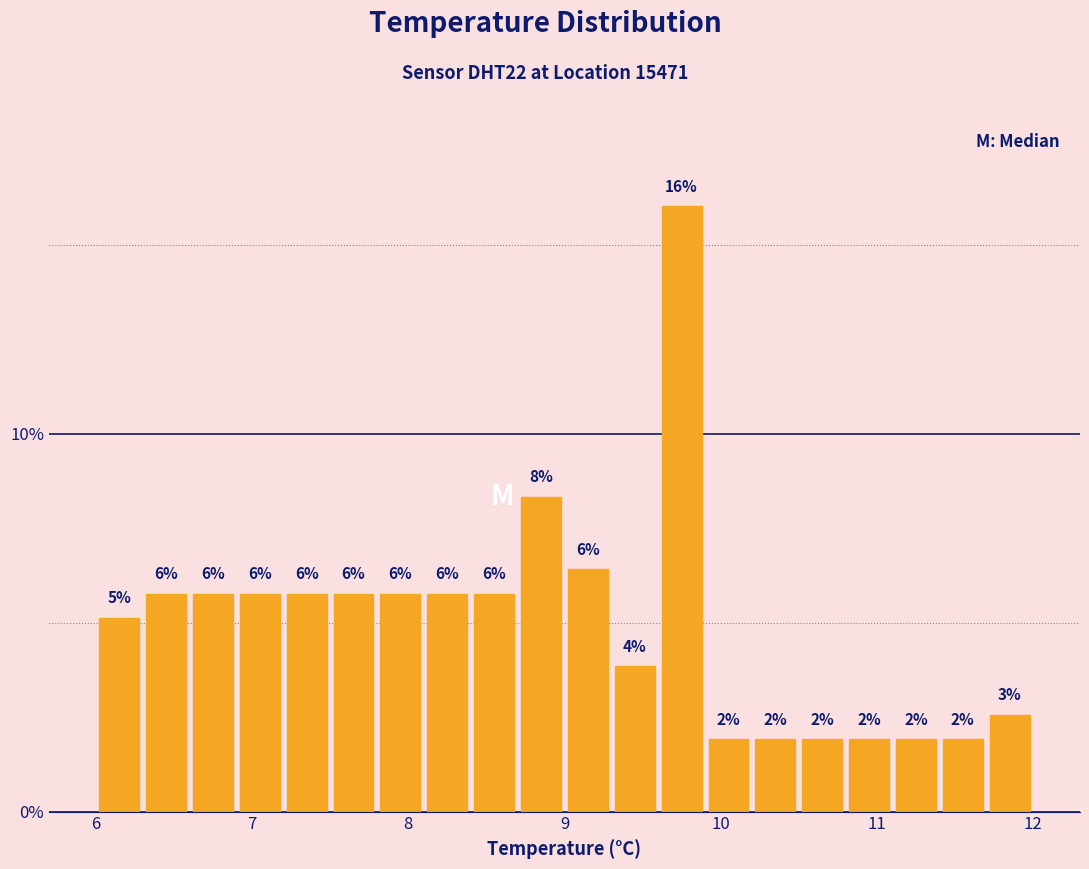

Around what value on the x-axis is the tallest bar? Give the approximate position of its centre, as read against the axis.

9.8